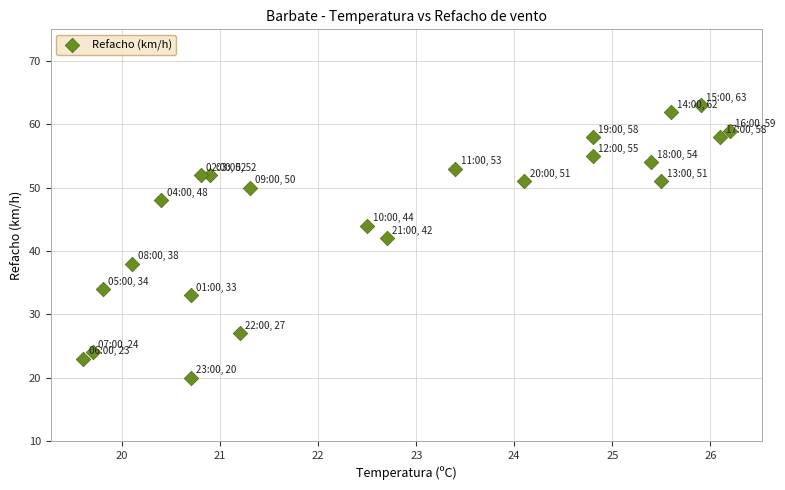

What Y value in the scatter plot is closest to 41?

42